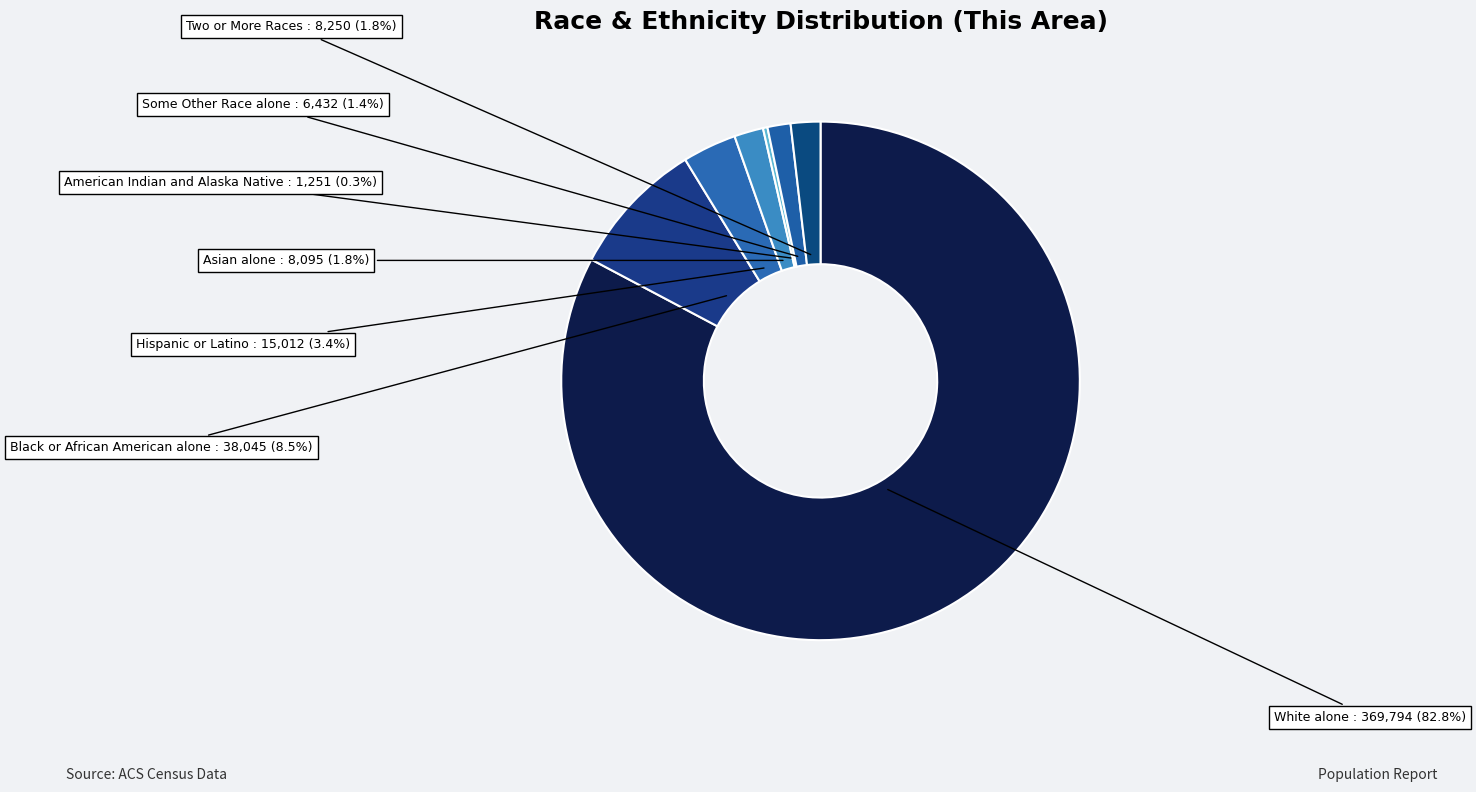

How many slices are in this pie chart?

7